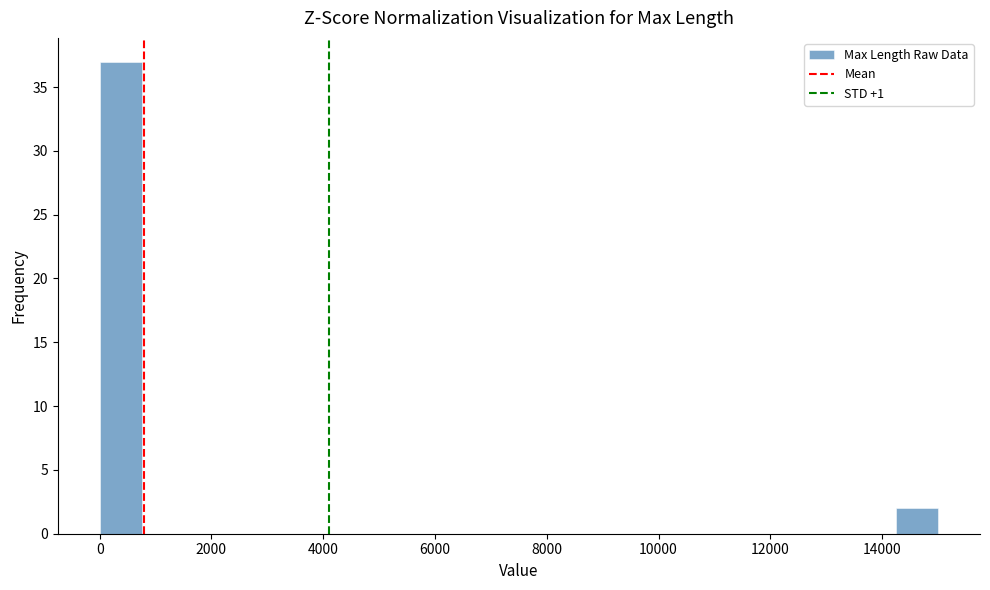

Around what value on the x-axis is the tallest bar? Give the approximate position of its centre, as read against the axis.

400